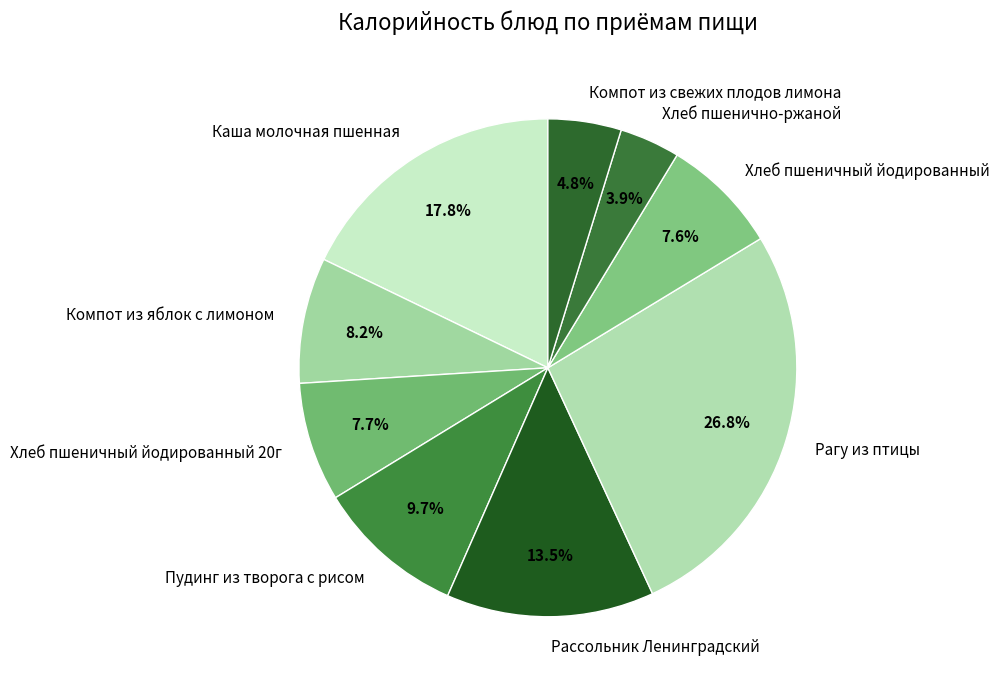

Which category has the biggest portion of the pie?

Рагу из птицы